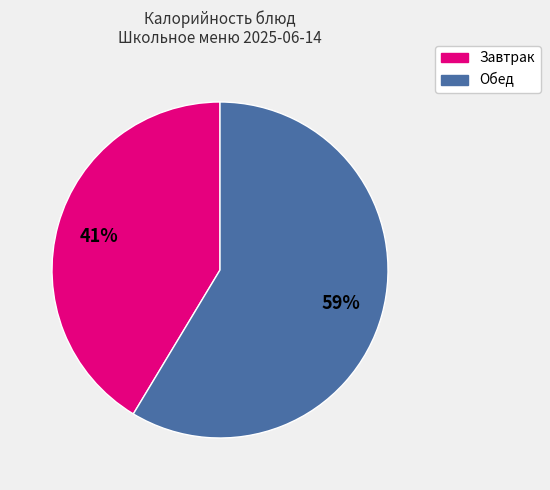

Is there any slice that represents more than half of the pie?

Yes